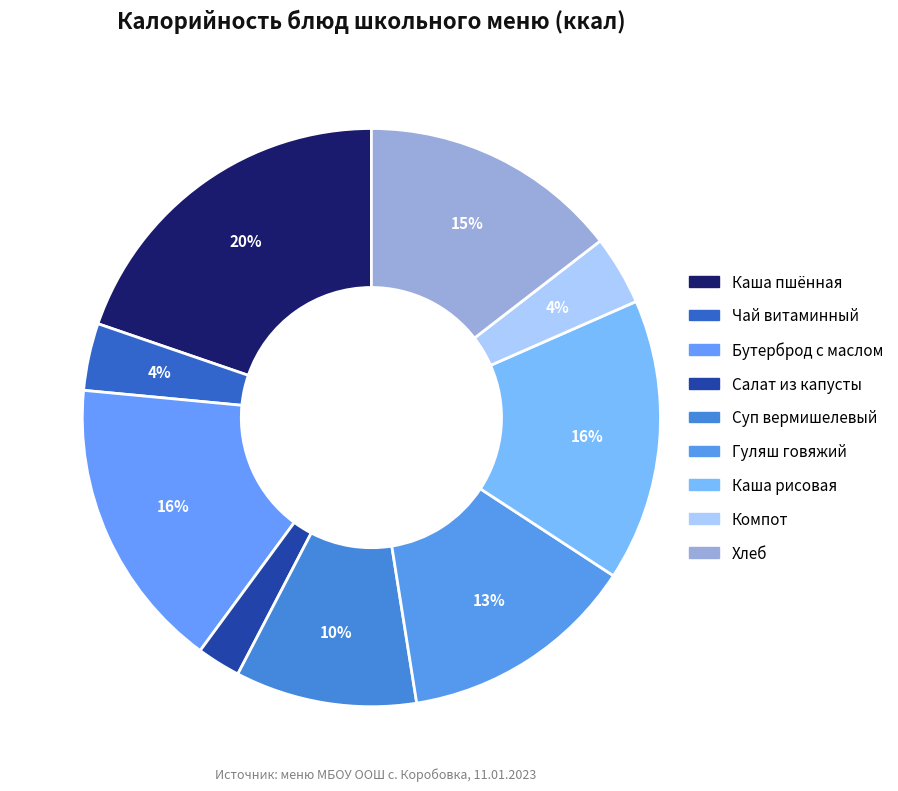

Is there a majority slice in this chart?

No